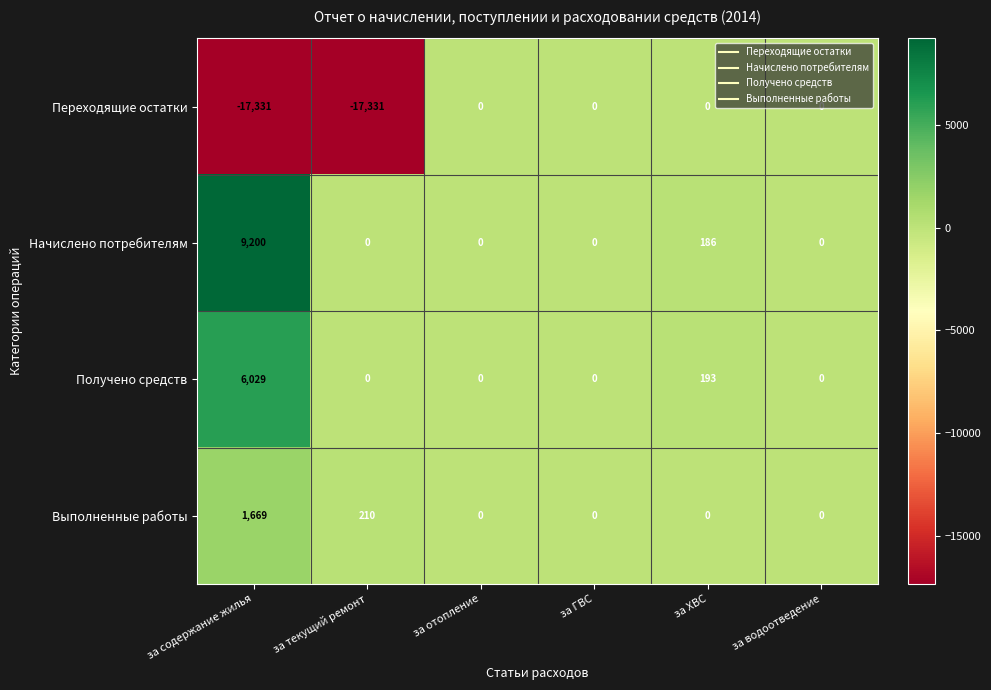

What is the spread (max minus min) of values at за содержание жилья?

26531